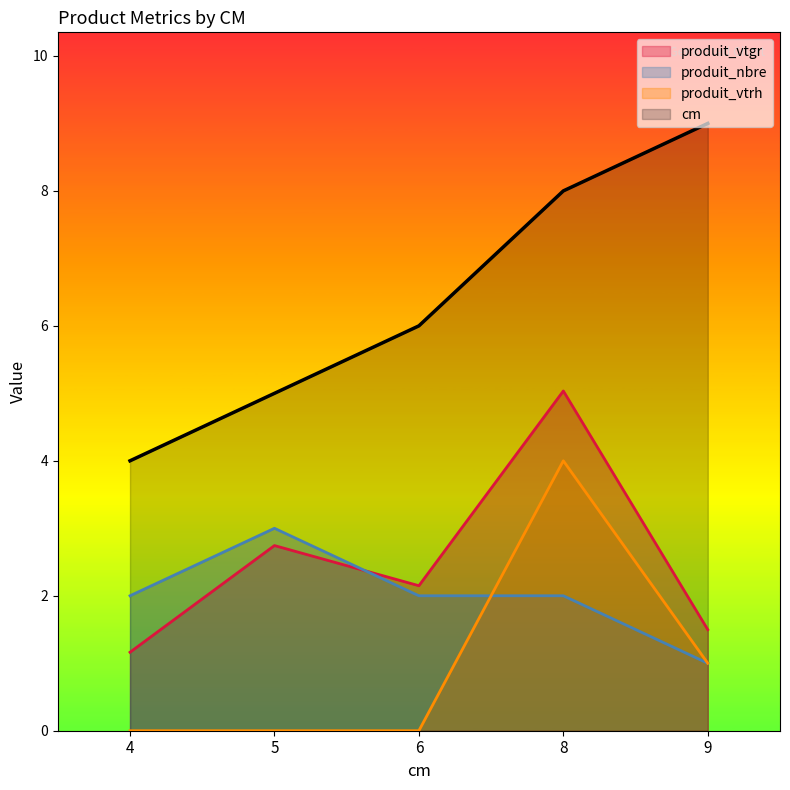

Reading right to left, transcribe all the data shown in this chart.

cm: 9.0	8.0	6.0	5.0	4.0
produit_vtgr: 1.5	5.0	2.1	2.7	1.2
produit_nbre: 1.0	2.0	2.0	3.0	2.0
produit_vtrh: 1.0	4.0	0.0	0.0	0.0